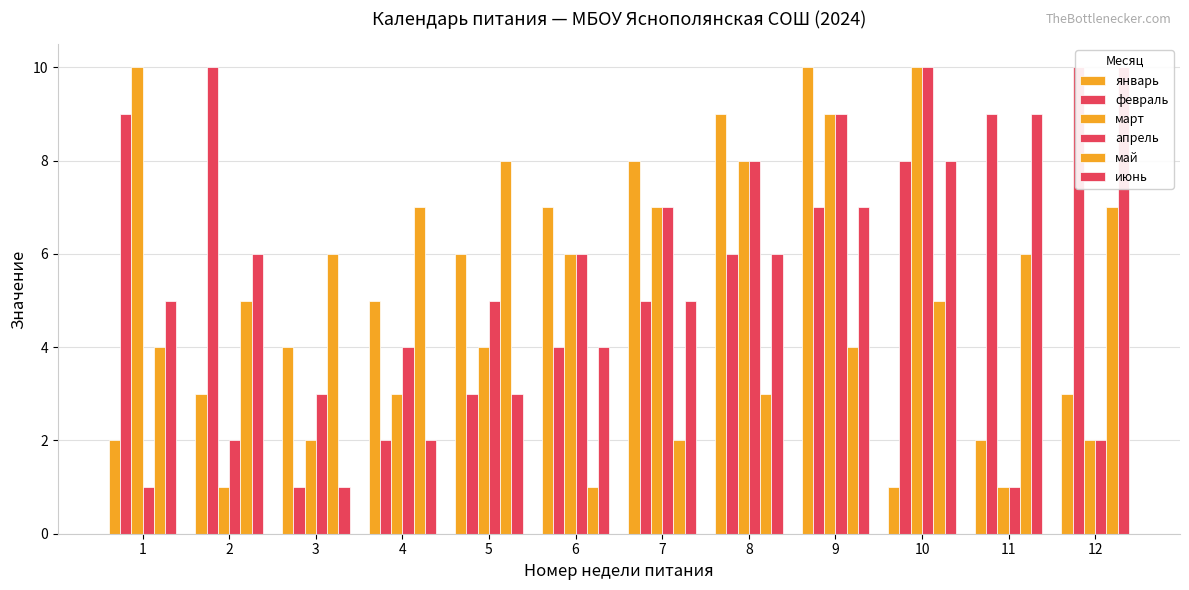

Reading left to right, list all the values displayed in this chart.

январь: 1=2	2=3	3=4	4=5	5=6	6=7	7=8	8=9	9=10	10=1	11=2	12=3
февраль: 1=9	2=10	3=1	4=2	5=3	6=4	7=5	8=6	9=7	10=8	11=9	12=10
март: 1=10	2=1	3=2	4=3	5=4	6=6	7=7	8=8	9=9	10=10	11=1	12=2
апрель: 1=1	2=2	3=3	4=4	5=5	6=6	7=7	8=8	9=9	10=10	11=1	12=2
май: 1=4	2=5	3=6	4=7	5=8	6=1	7=2	8=3	9=4	10=5	11=6	12=7
июнь: 1=5	2=6	3=1	4=2	5=3	6=4	7=5	8=6	9=7	10=8	11=9	12=10